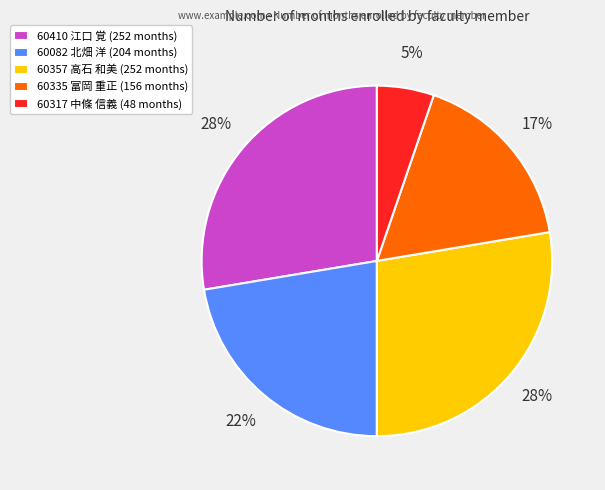

Does 60410 江口 覚 (252 months) account for over 50% of the chart?

No